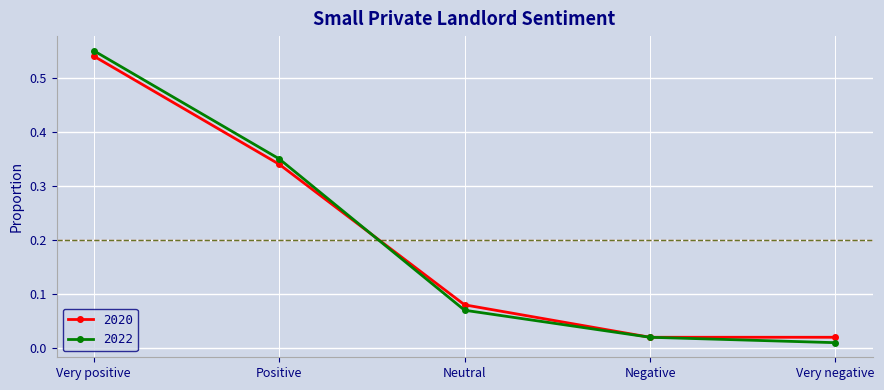

True or false: 2022 has a value of 0.3 at Very positive.

False